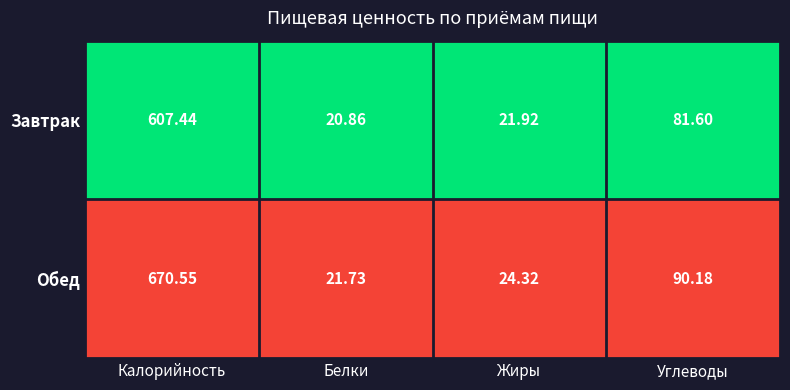

Which category has the highest value across all series?

Калорийность